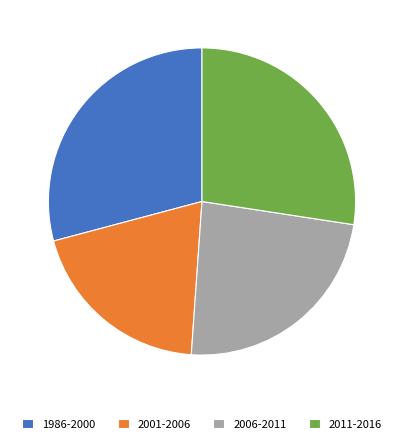

The 1986-2000 slice represents 29% of the pie. True or false?

True